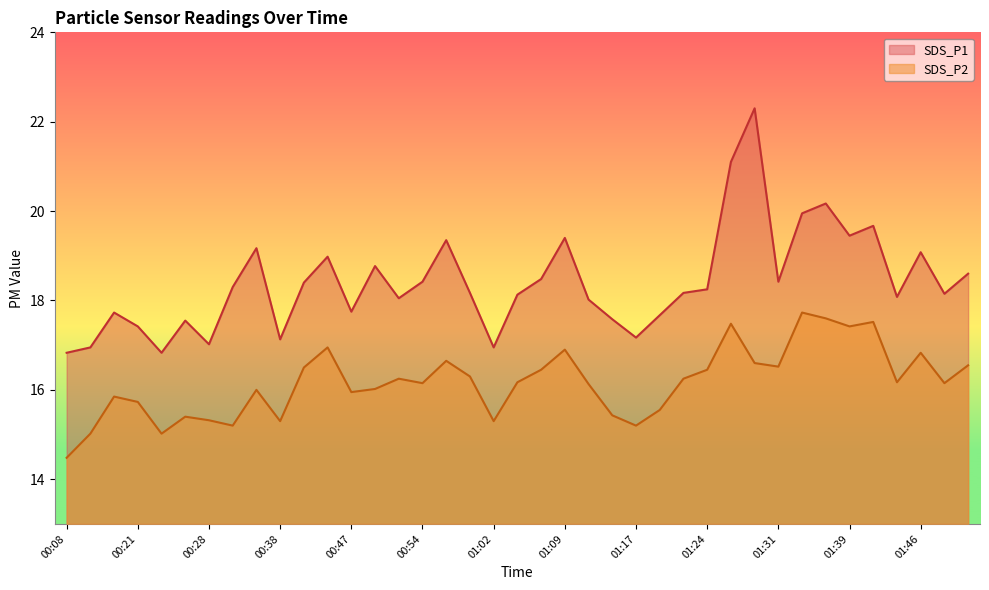

Reading left to right, what are all the values shown in this chart?

SDS_P1: 00:08=16.8	00:14=16.9	00:16=17.7	00:21=17.4	00:23=16.8	00:26=17.6	00:28=17.0	00:31=18.3	00:33=19.2	00:38=17.1	00:41=18.4	00:44=19.0	00:47=17.8	00:49=18.8	00:52=18.1	00:54=18.4	00:57=19.4	00:59=18.2	01:02=16.9	01:04=18.1	01:07=18.5	01:09=19.4	01:11=18.0	01:14=17.6	01:17=17.2	01:19=17.7	01:22=18.2	01:24=18.2	01:27=21.1	01:29=22.3	01:31=18.4	01:34=19.9	01:36=20.2	01:39=19.4	01:41=19.7	01:44=18.1	01:46=19.1	01:49=18.1	01:51=18.6
SDS_P2: 00:08=14.5	00:14=15.0	00:16=15.8	00:21=15.7	00:23=15.0	00:26=15.4	00:28=15.3	00:31=15.2	00:33=16.0	00:38=15.3	00:41=16.5	00:44=16.9	00:47=15.9	00:49=16.0	00:52=16.2	00:54=16.1	00:57=16.6	00:59=16.3	01:02=15.3	01:04=16.2	01:07=16.4	01:09=16.9	01:11=16.1	01:14=15.4	01:17=15.2	01:19=15.6	01:22=16.2	01:24=16.4	01:27=17.5	01:29=16.6	01:31=16.5	01:34=17.7	01:36=17.6	01:39=17.4	01:41=17.5	01:44=16.2	01:46=16.8	01:49=16.1	01:51=16.6